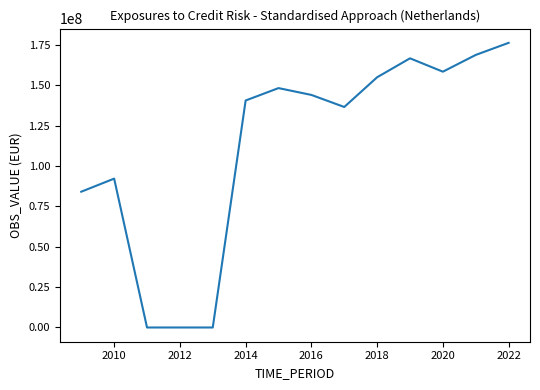

What is the difference between the maximum and second lowest values?

176425042